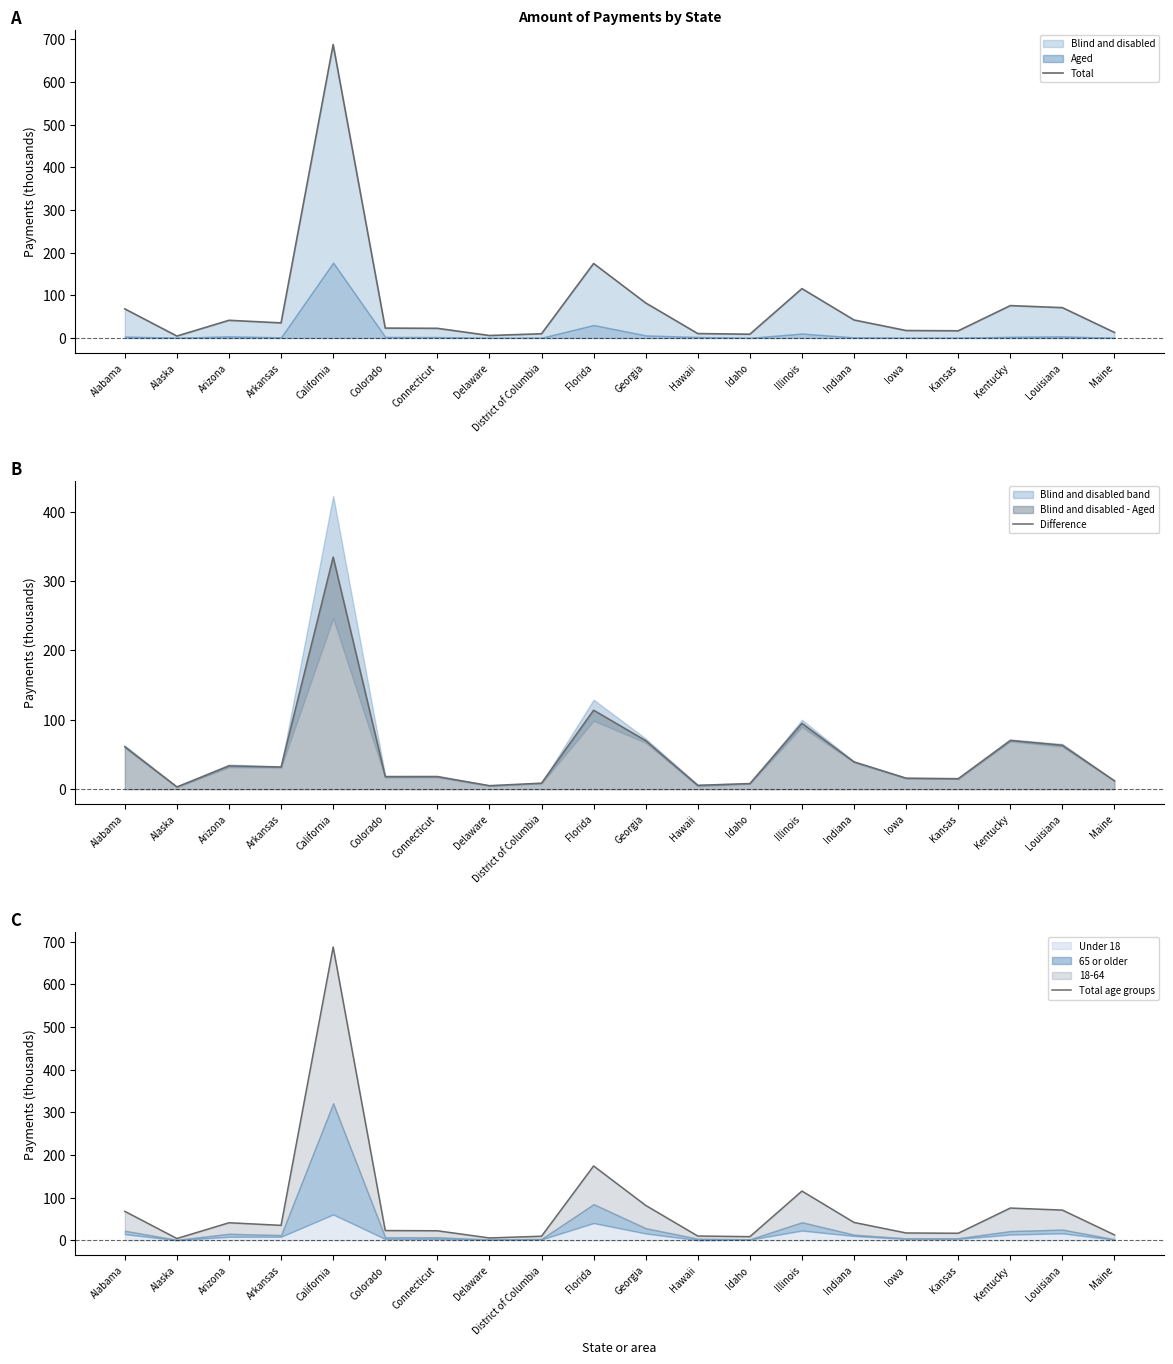

True or false: Total age groups has more than 0 points higher than both neighbors.

True